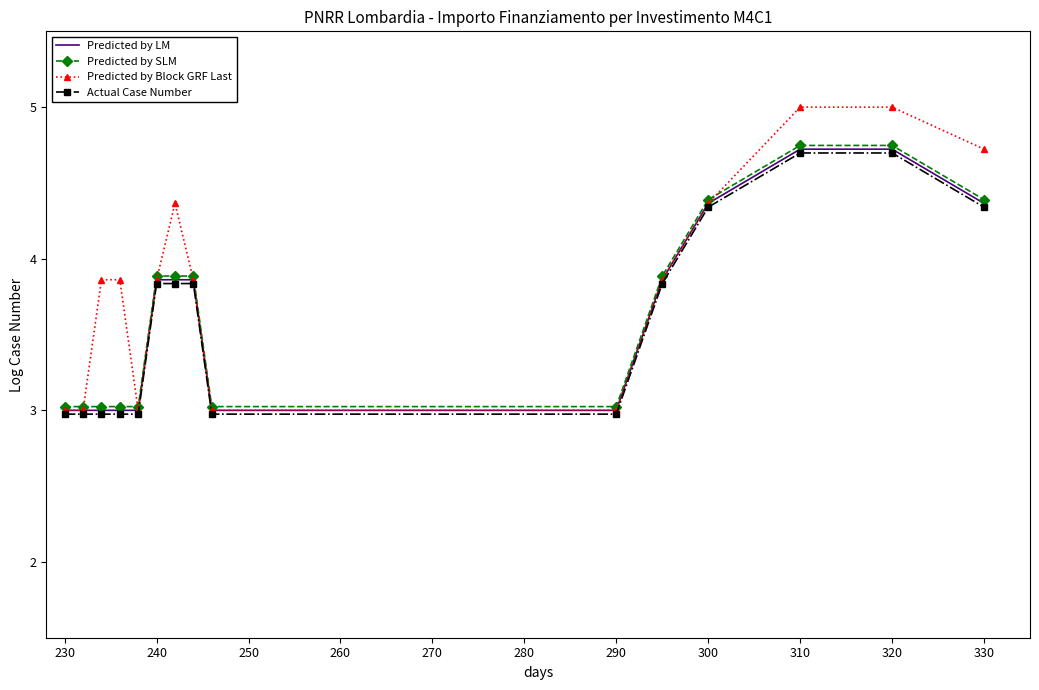

Which series has the largest range (max minus min)?

Predicted by Block GRF Last